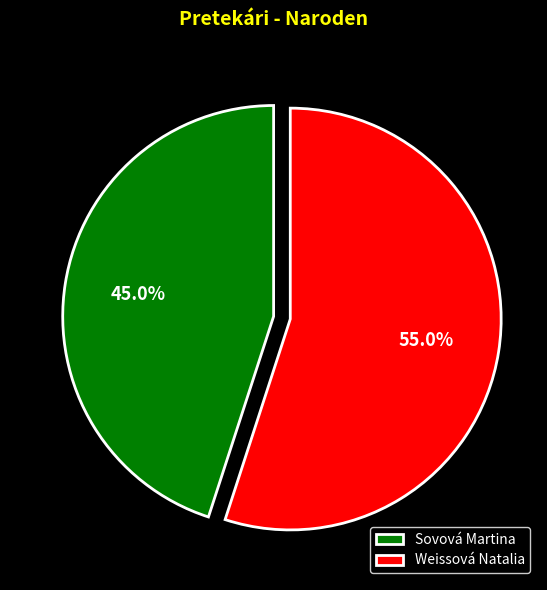

Which slice represents more than half of the pie?

Weissová Natalia